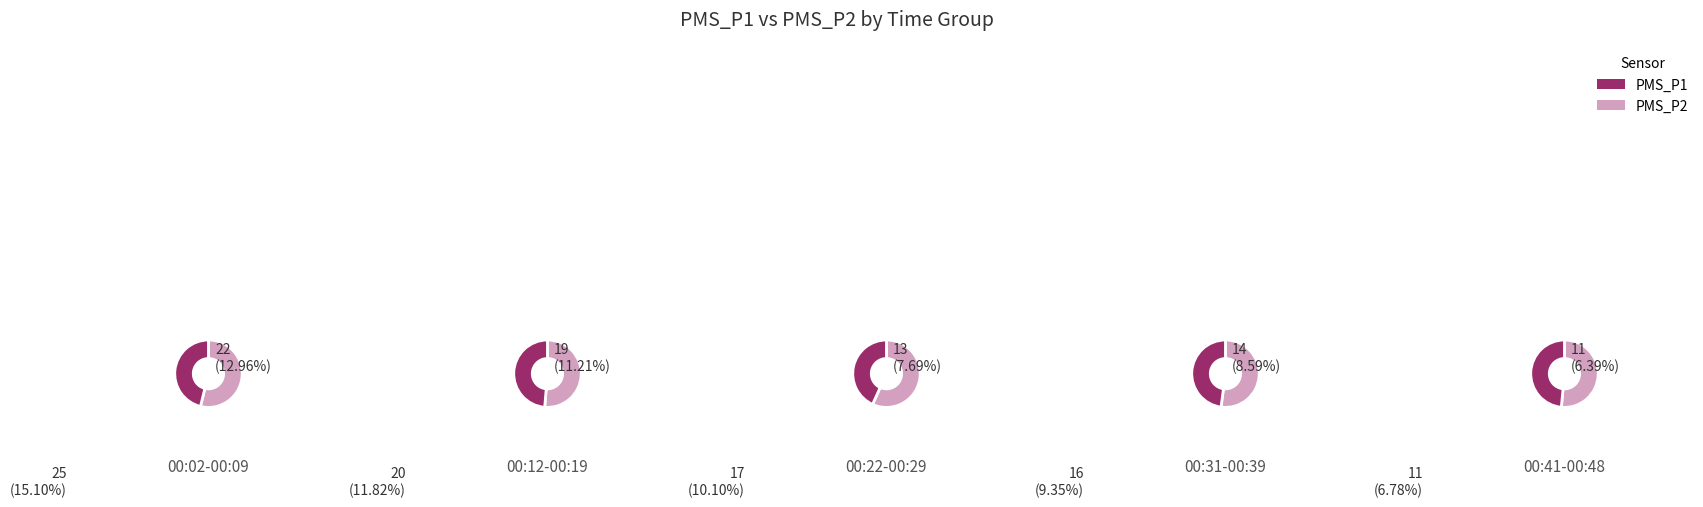

Is 00:24 the majority of the pie?

No